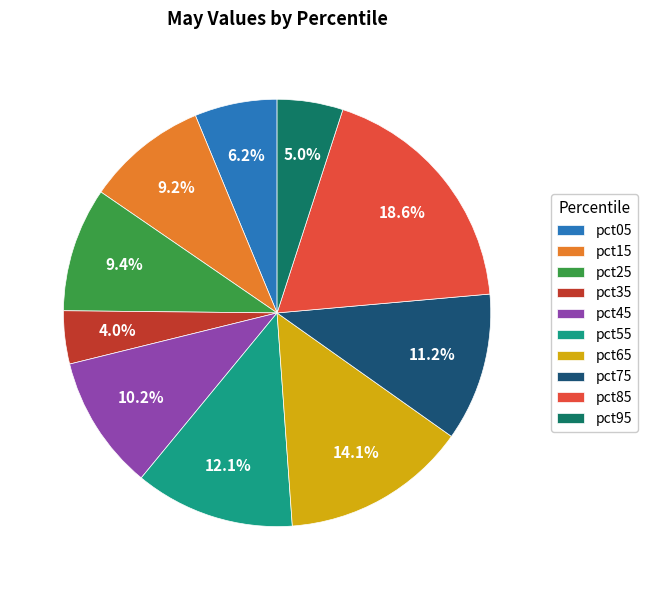

Is it true that pct55 is 12% of the pie?

True